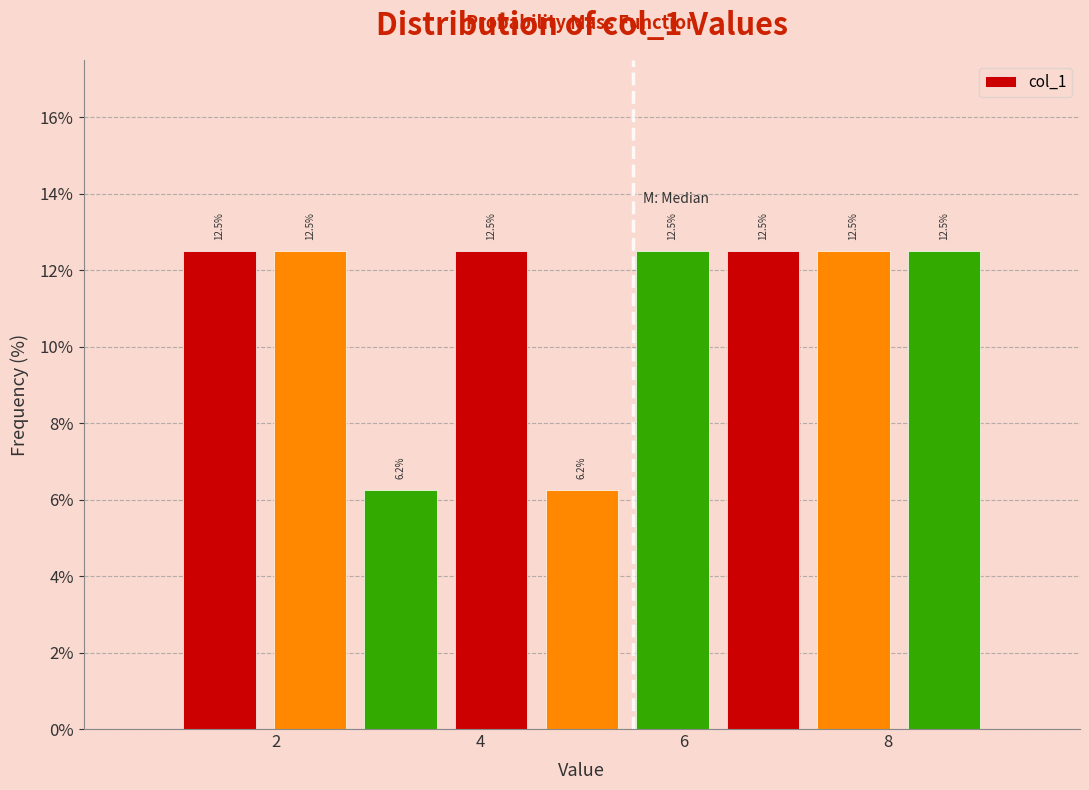

Reading left to right, transcribe this chart: for each bar, give the range it covers on the x-axis and its height. The bar edges are not printed on the chart, so give them approximately, as read against the axis.

1.0 to 1.8: 12.5
1.8 to 2.8: 12.5
2.8 to 3.6: 6.2
3.6 to 4.6: 12.5
4.6 to 5.4: 6.2
5.4 to 6.4: 12.5
6.4 to 7.2: 12.5
7.2 to 8.2: 12.5
8.2 to 9.0: 12.5